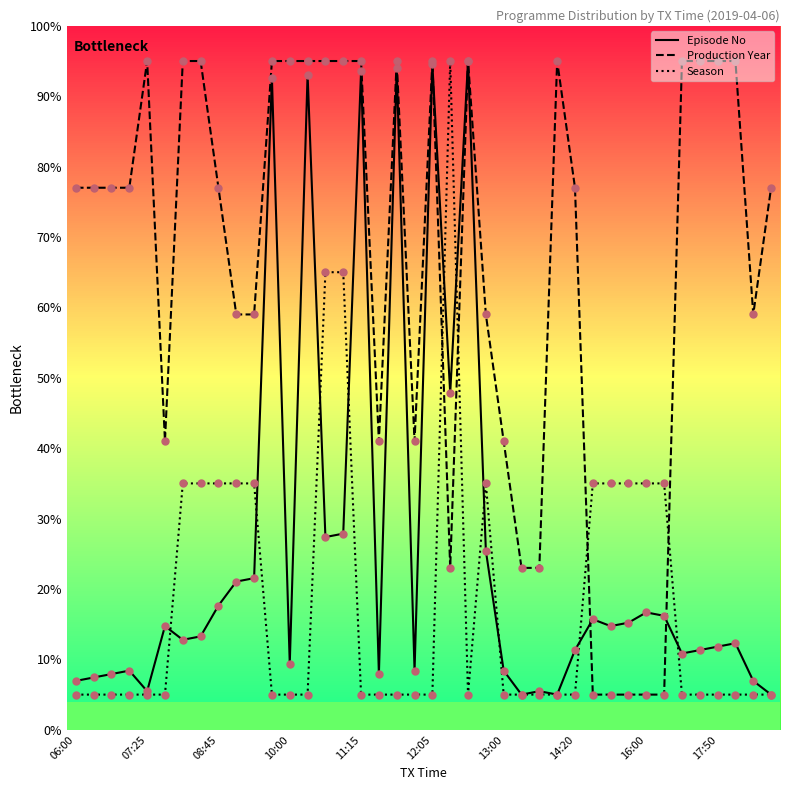

What is the lowest value of the Episode No series?

5.0